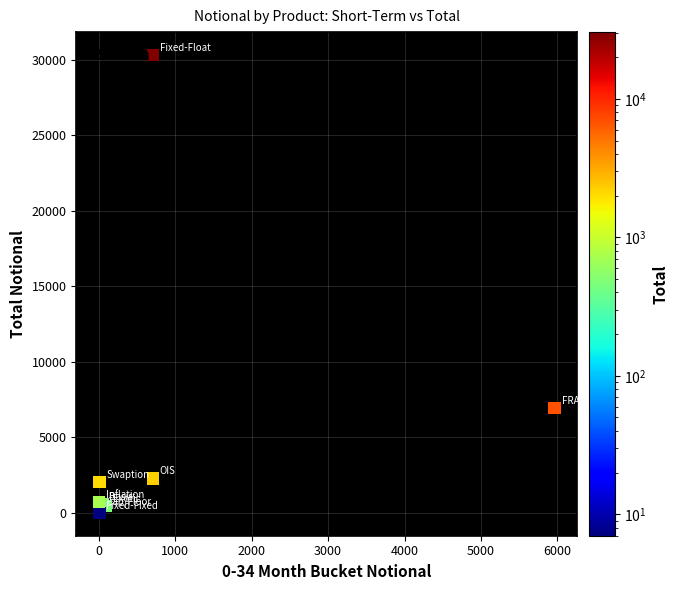

What Y value in the scatter plot is closest to 15165?

6936